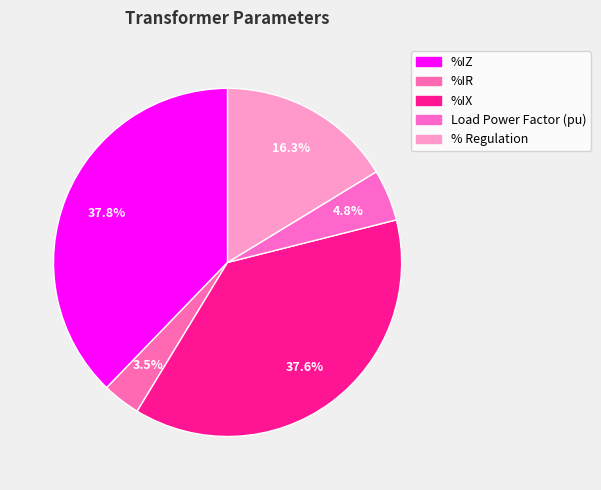

Count the number of slices in the pie.

5